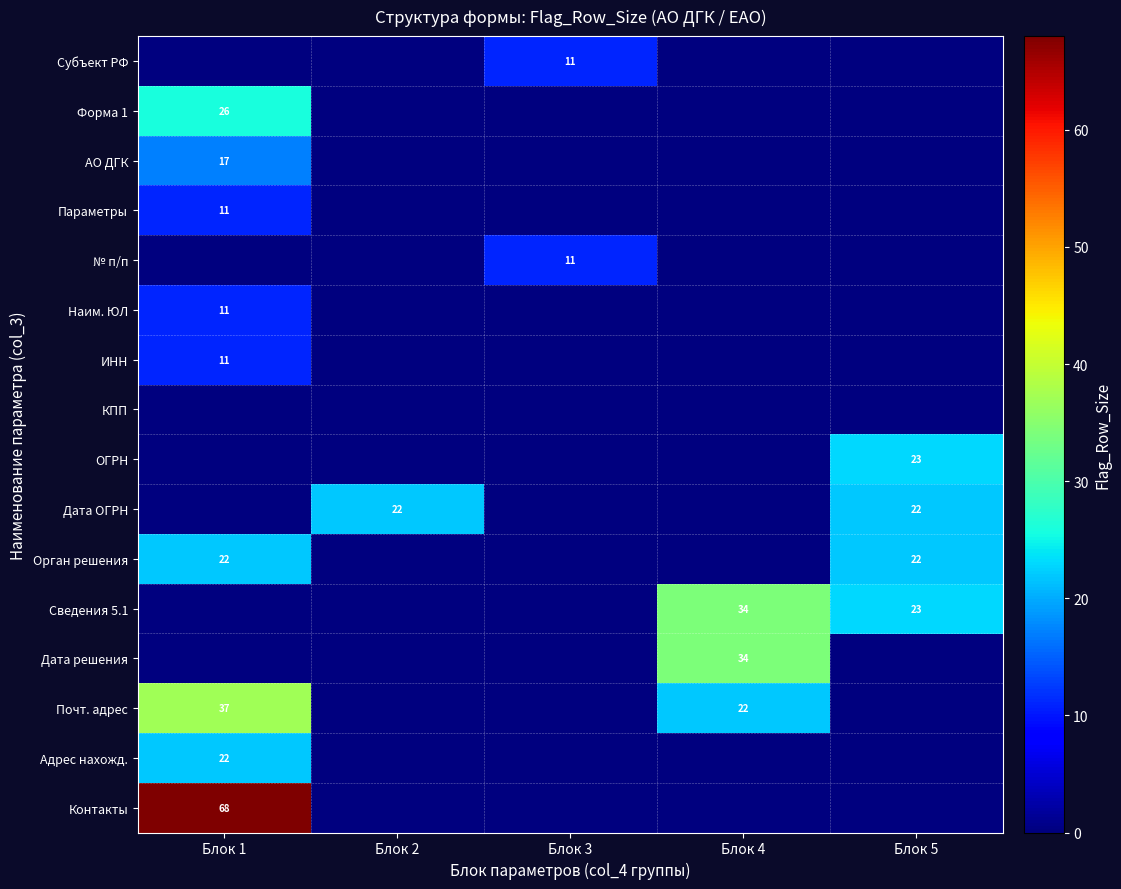

What is the total value across all series at Блок 5?

90